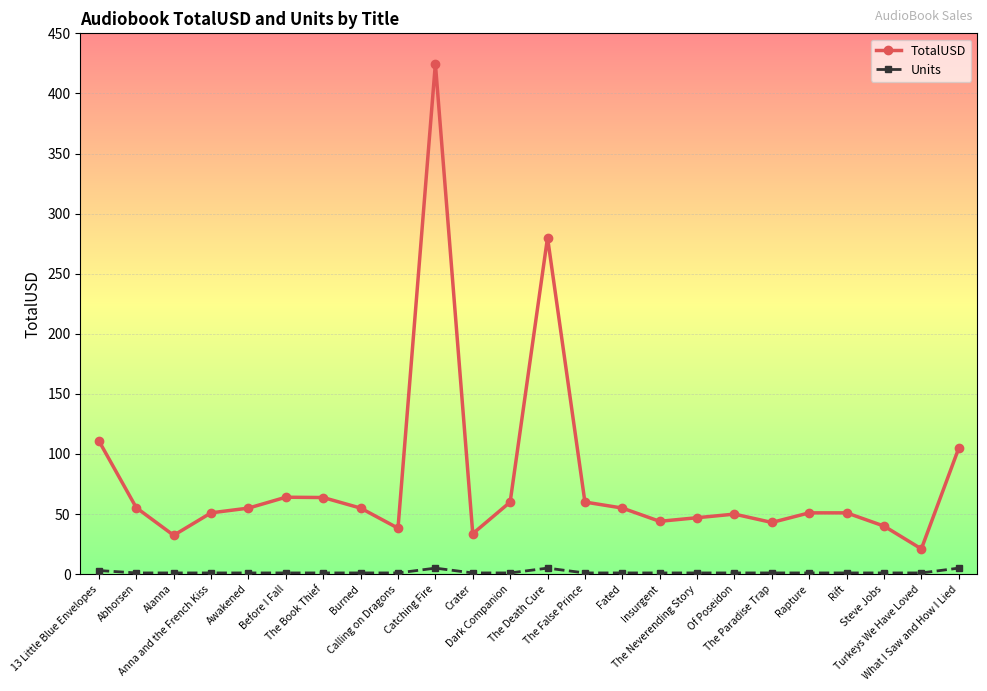

True or false: TotalUSD and Units cross at least once.

False